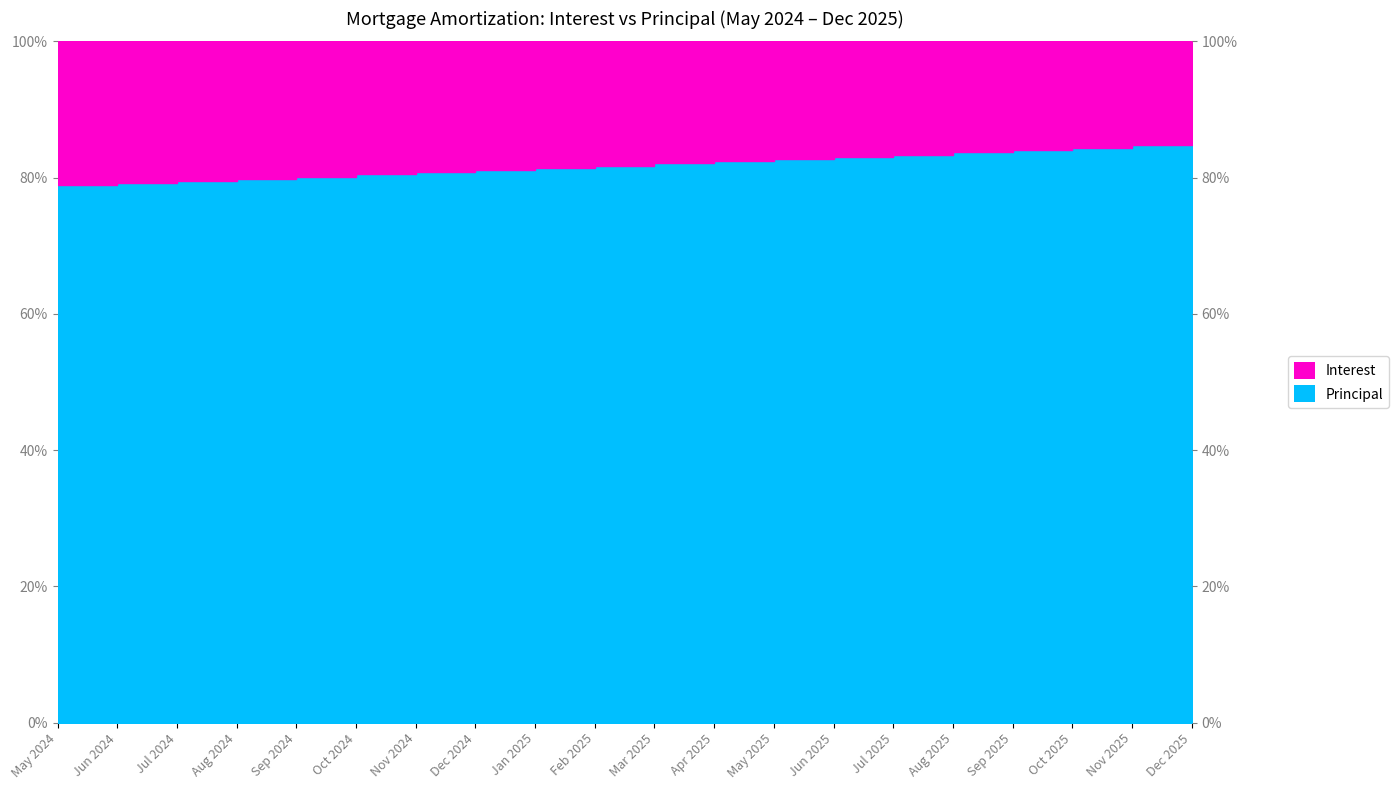

What is the value of the 19th point from the left?

0.8